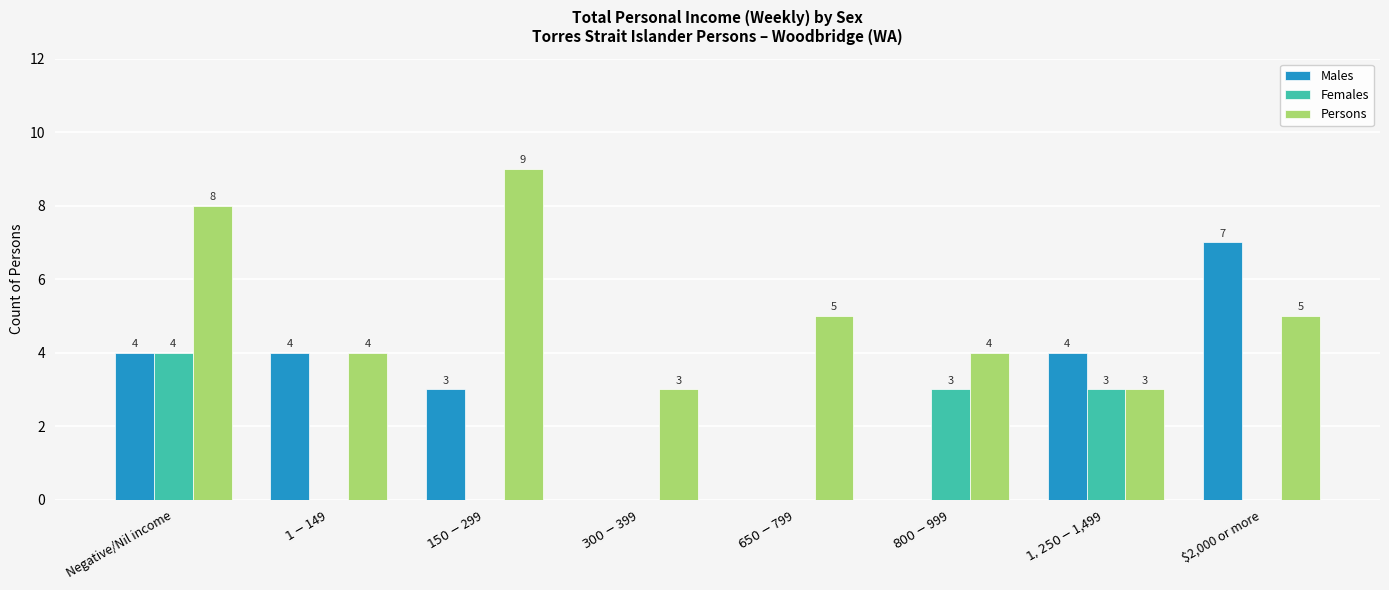

Which series has the largest range (max minus min)?

Males